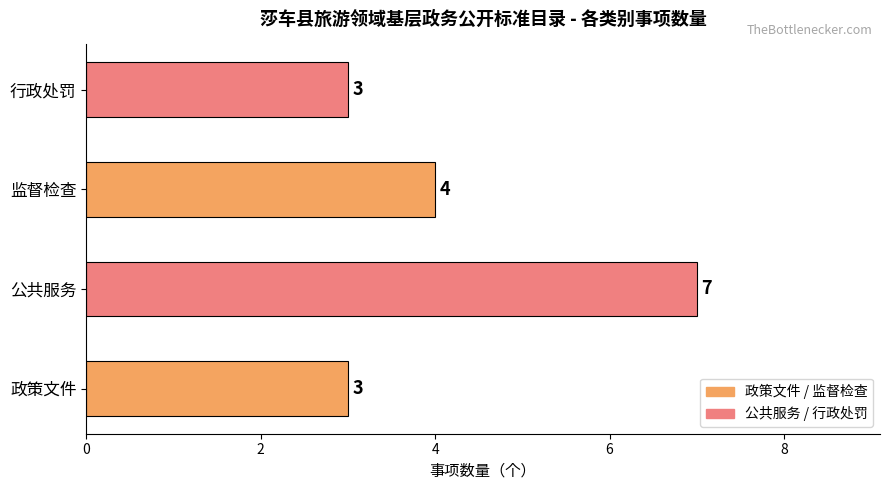

How many data points are less than 4?

2